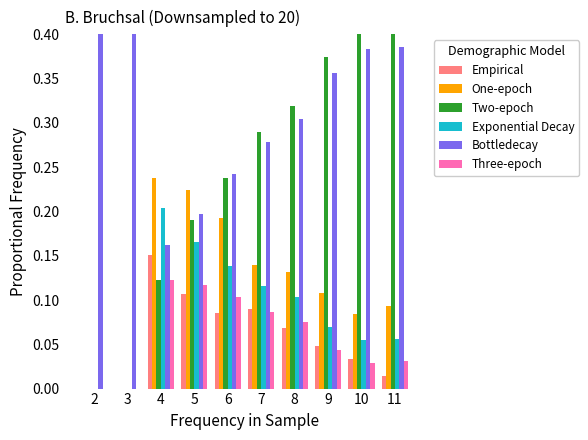

Between 6 and 8, which series saw the biggest shift?

Two-epoch